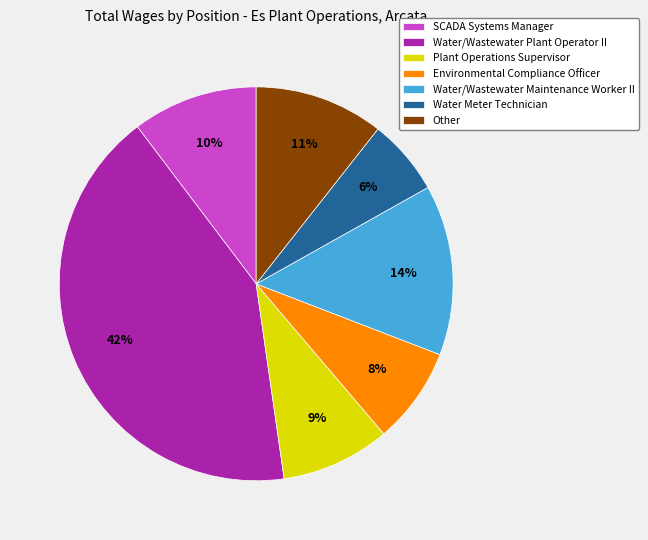

Is the sum of Water/Wastewater Maintenance Worker II and Water/Wastewater Plant Operator II greater than half?

Yes